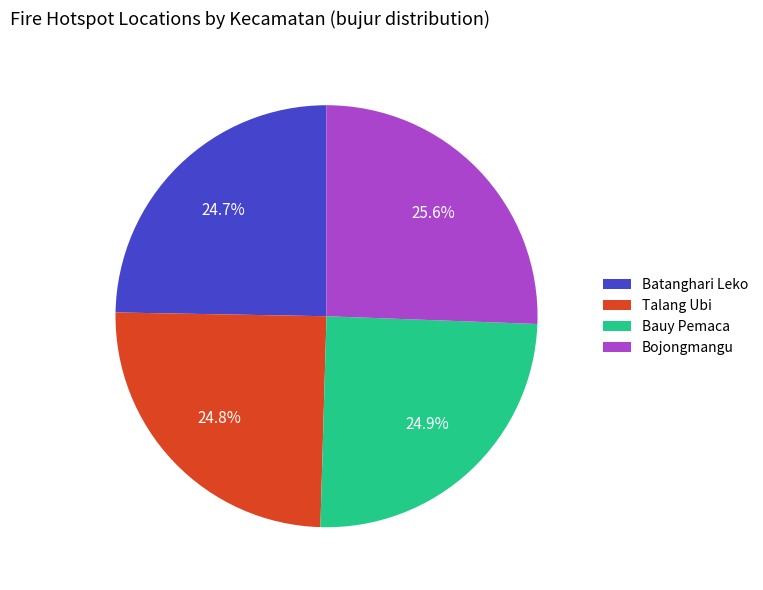

What is the largest slice in the pie chart?

Bojongmangu